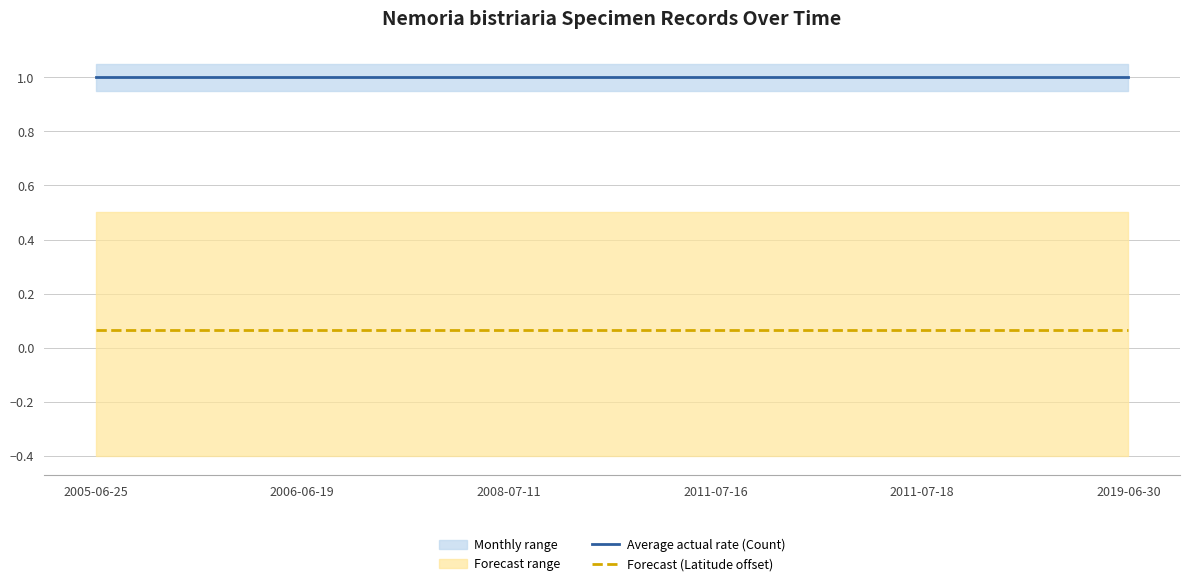

Read the Forecast (Latitude offset) value at 2008-07-11.

0.1